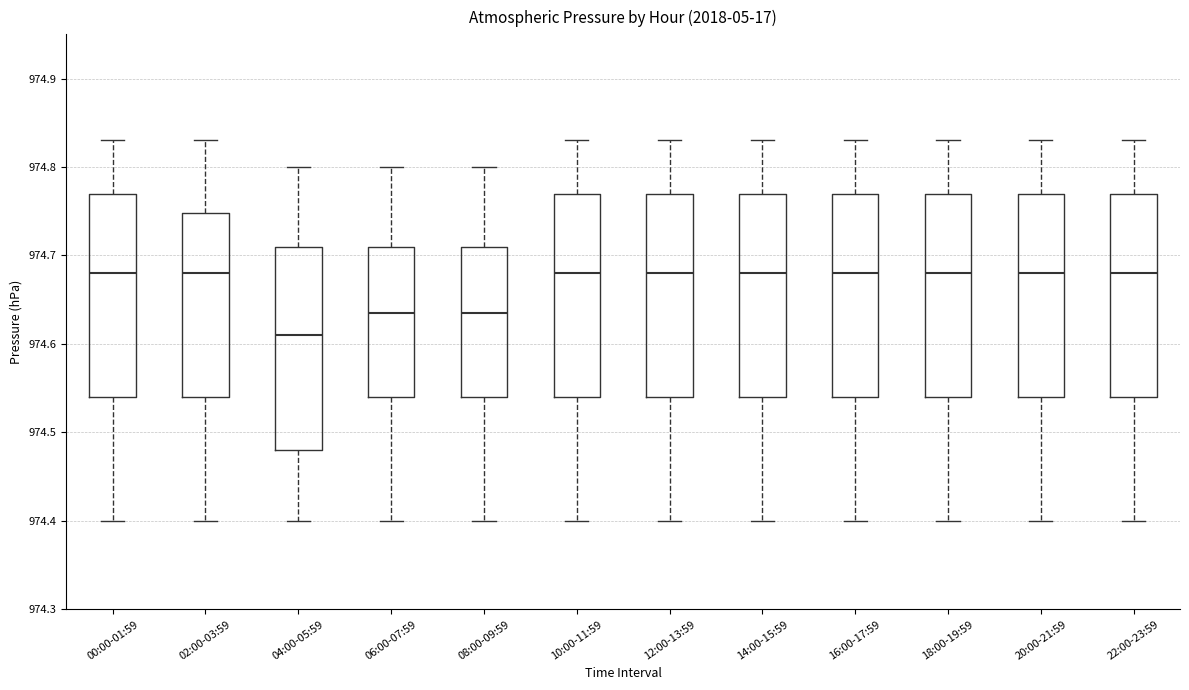

Where does the median line of the box for 04:00-05:59 sit on the y-axis? The values are not printed on the chart, so give them approximately, as read against the axis.

974.61